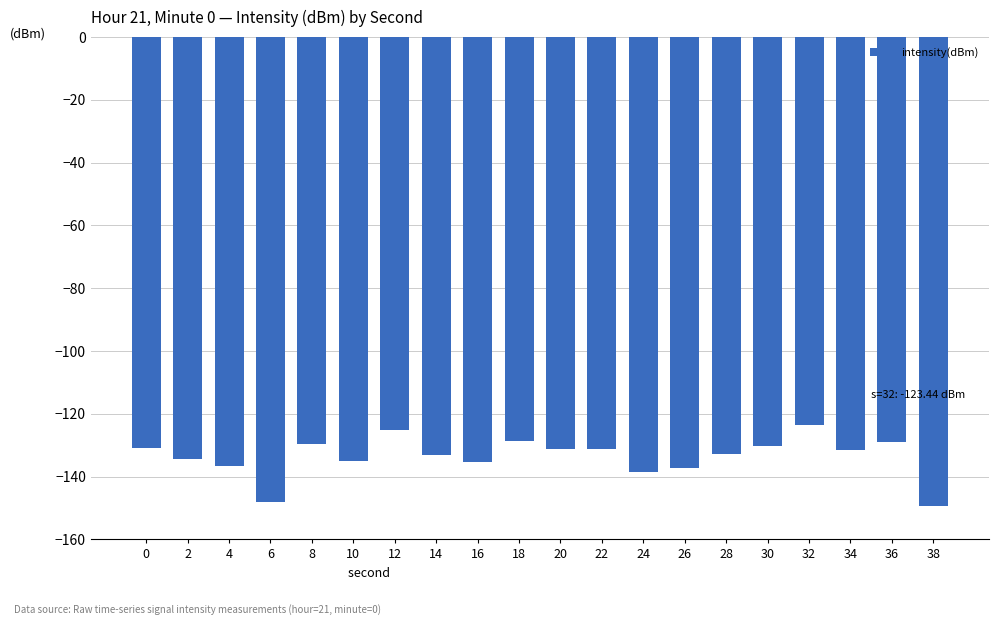

What is the smallest value displayed?

-149.2